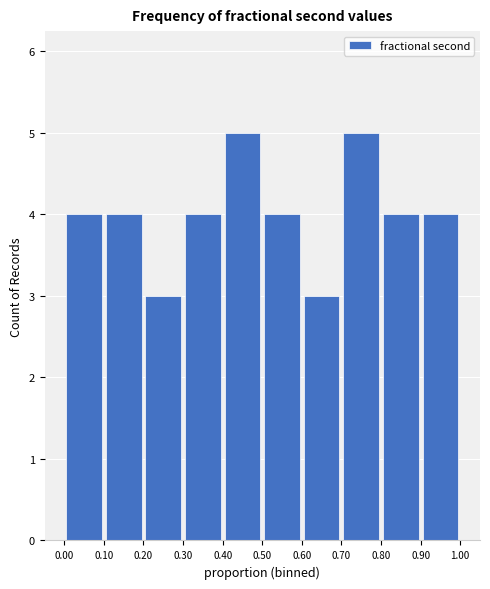

Reading left to right, list every bar in this chart as the range it spans on the x-axis followed by its height. The values are not printed on the chart, so give them approximately, as read against the axis.

0.00 to 0.10: 4
0.10 to 0.20: 4
0.20 to 0.30: 3
0.30 to 0.40: 4
0.40 to 0.50: 5
0.50 to 0.60: 4
0.60 to 0.70: 3
0.70 to 0.80: 5
0.80 to 0.90: 4
0.90 to 1.00: 4